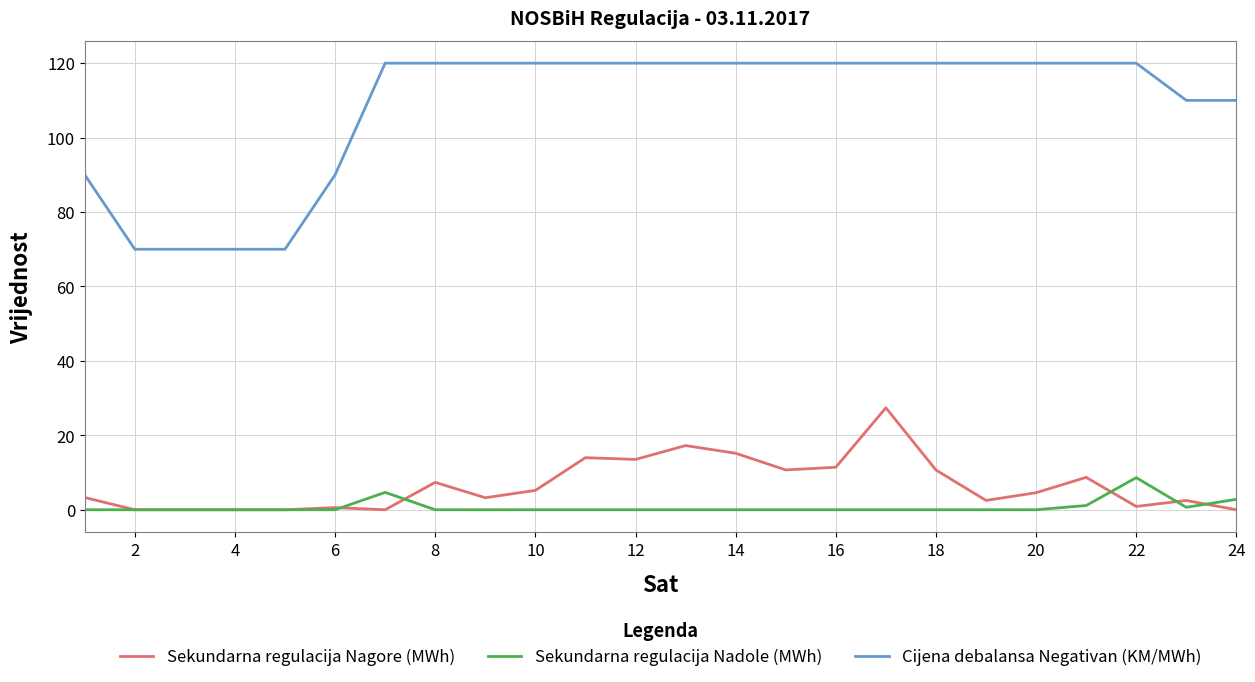

True or false: Sekundarna regulacija Nagore (MWh) and Cijena debalansa Negativan (KM/MWh) cross at least once.

False